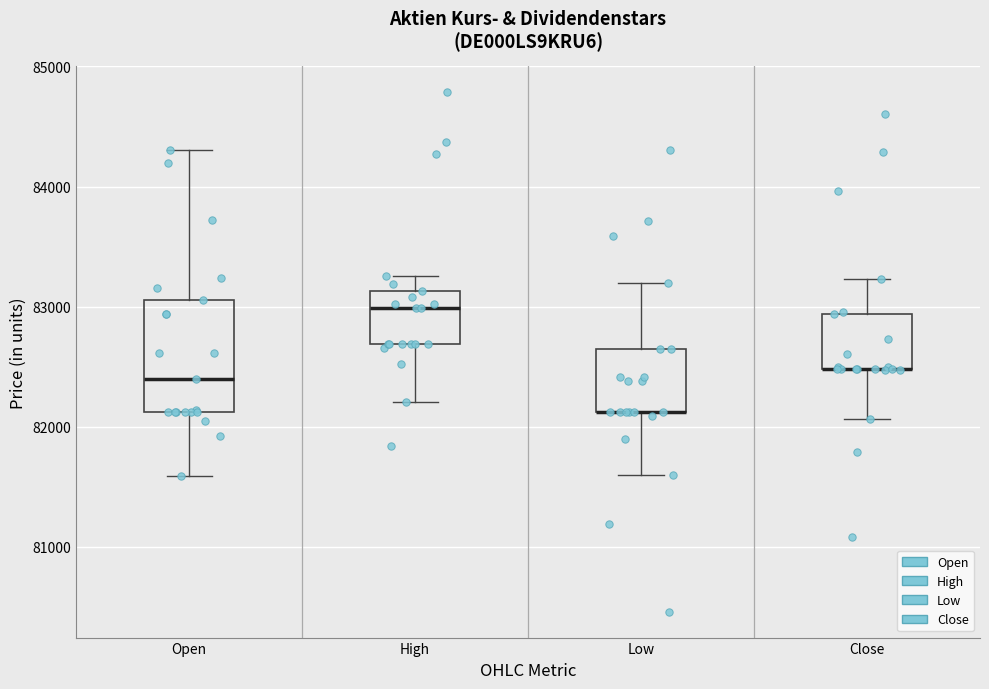

Which box is the tallest, from its lower edge to its upper edge?

Open